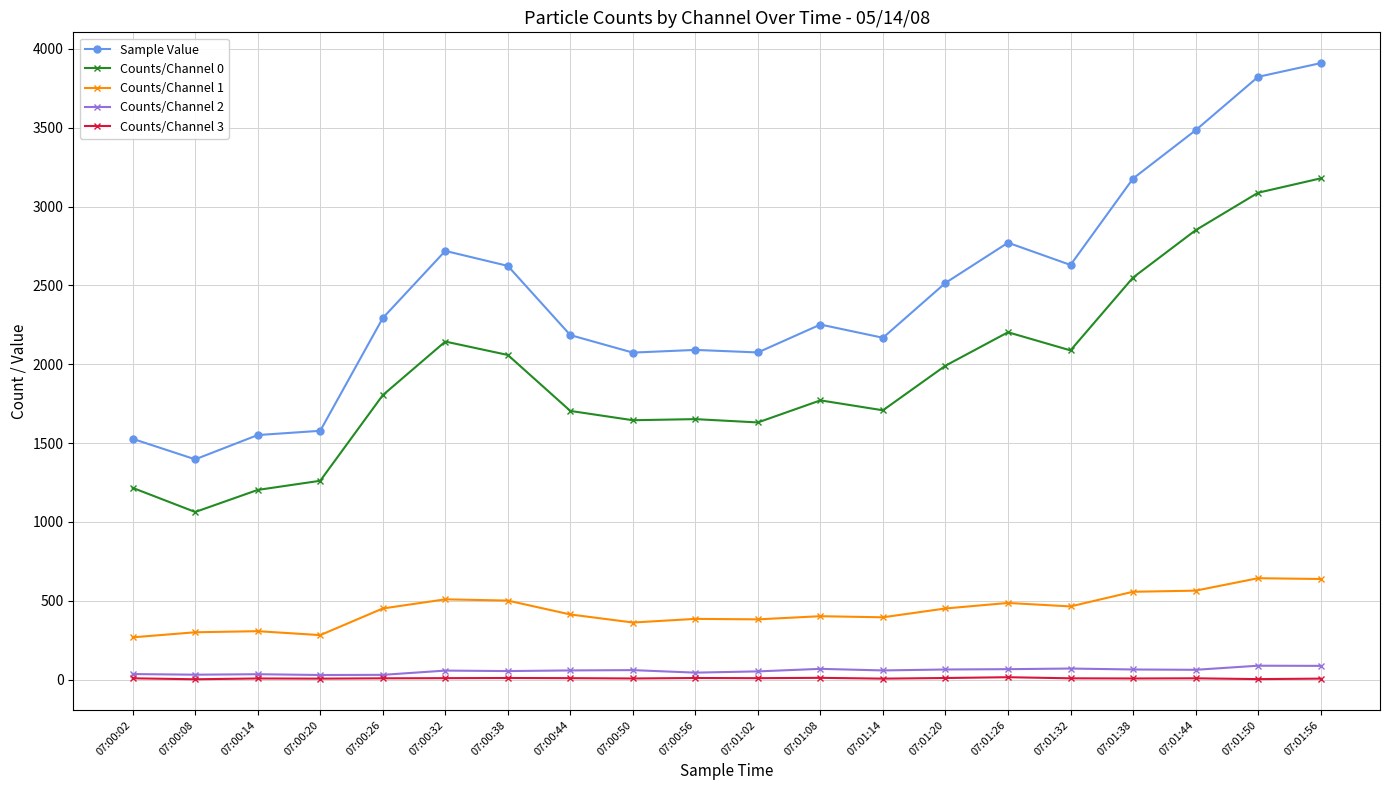

True or false: Counts/Channel 1 and Counts/Channel 3 cross at least once.

False